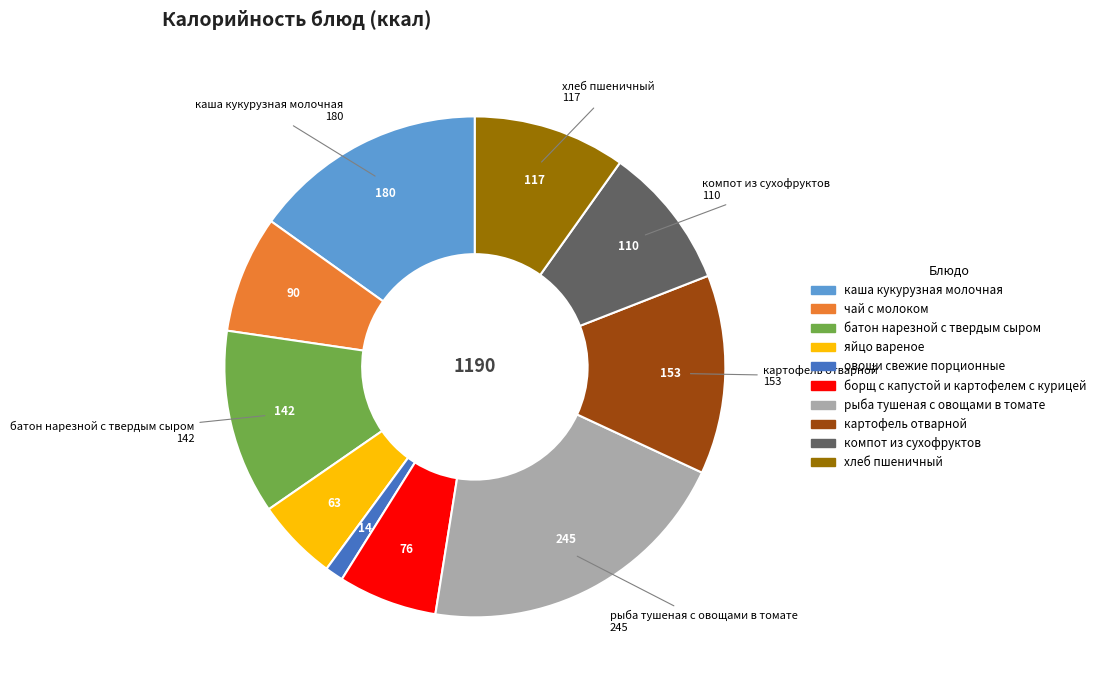

Approximately how many times larger is the value at каша кукурузная молочная compared to яйцо вареное?

2.9